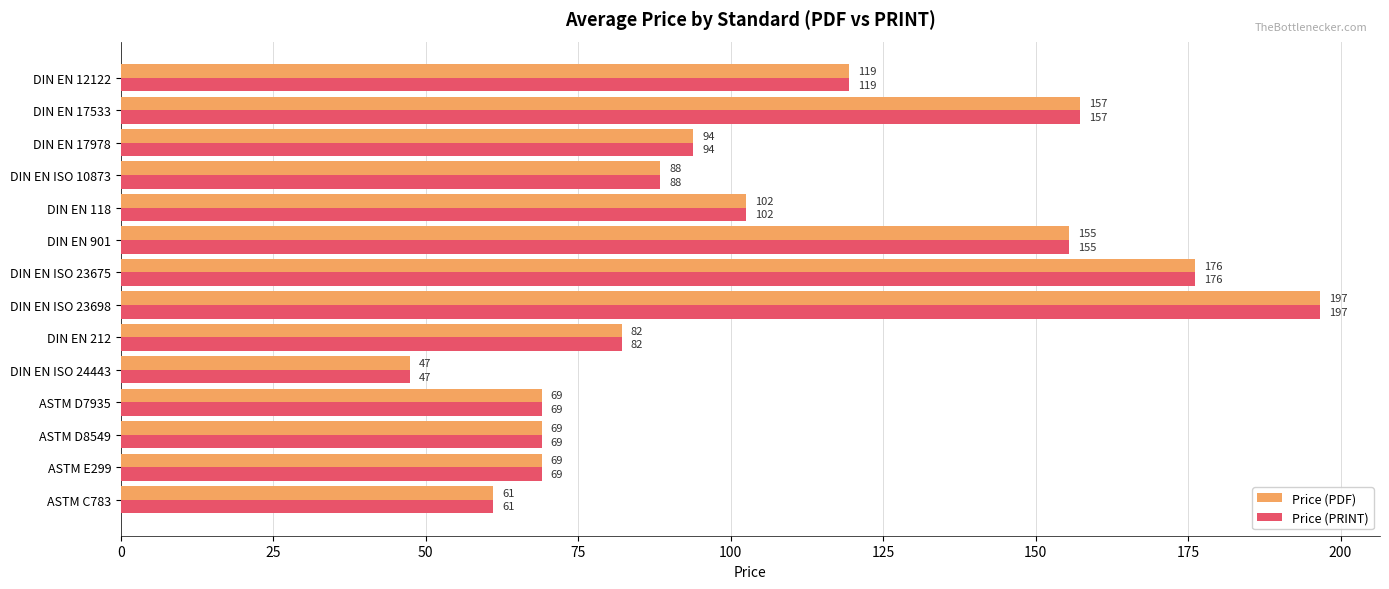

True or false: Price (PDF) has a value of 69.0 at ASTM D8549.

True